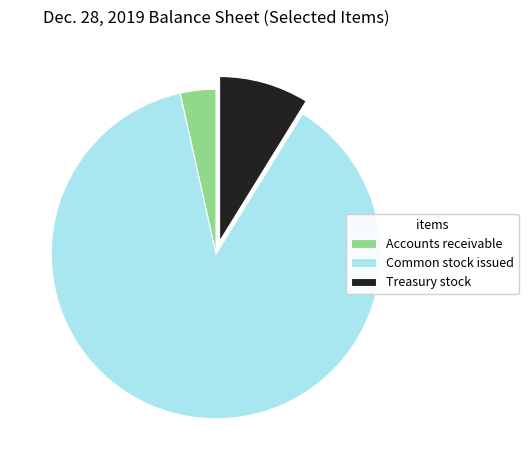

Approximately how many times larger is the value at Common stock issued compared to Treasury stock?

10.0